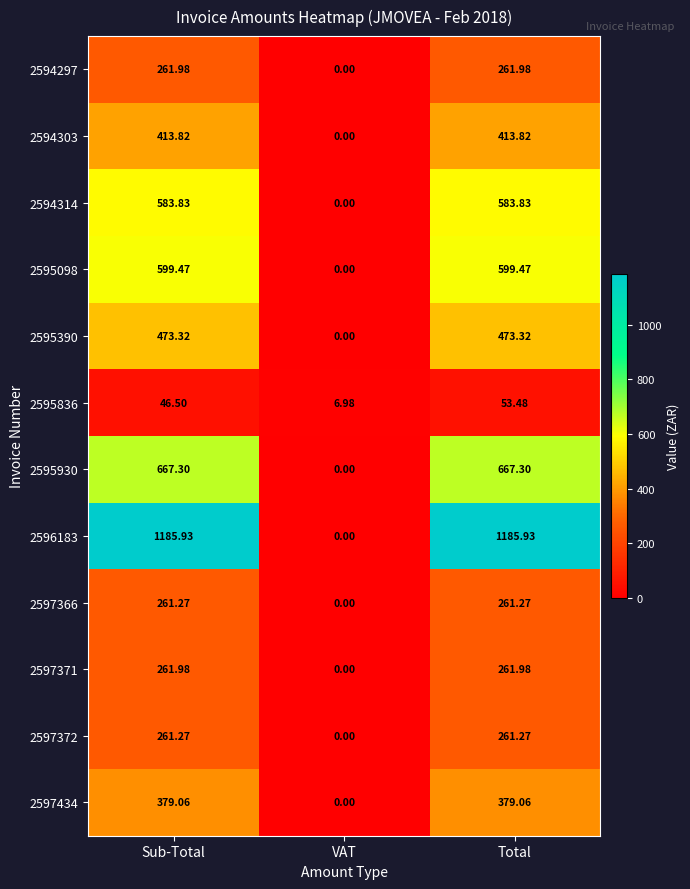

Is the value of 2594314 at Total greater than the value of 2597366 at Total?

Yes